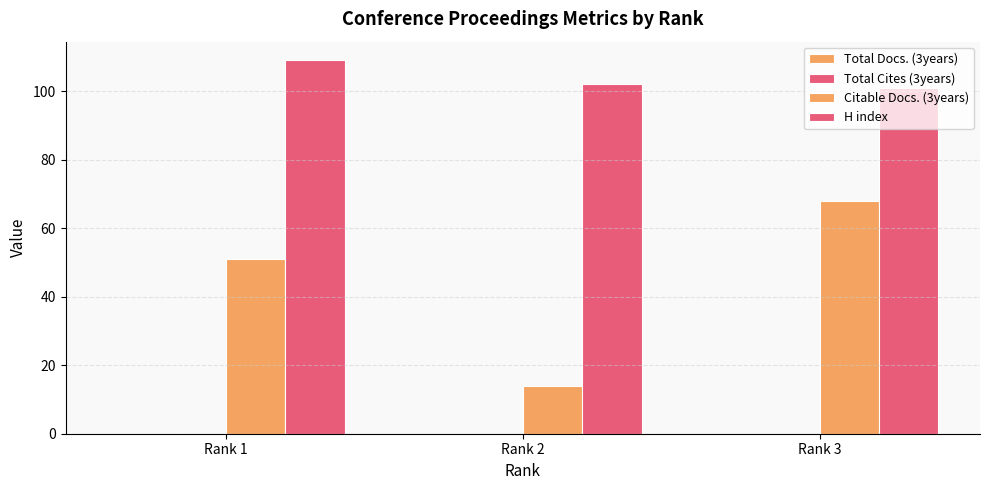

Which series changed the most between Rank 2 and Rank 3?

Citable Docs. (3years)